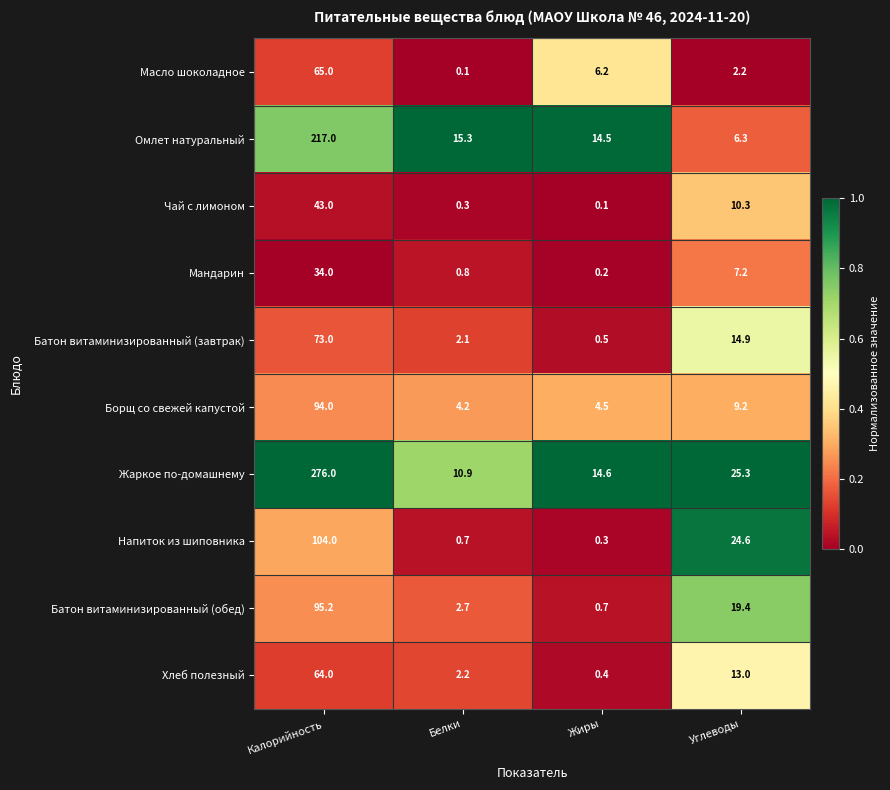

At which label does Чай с лимоном reach its peak?

Калорийность